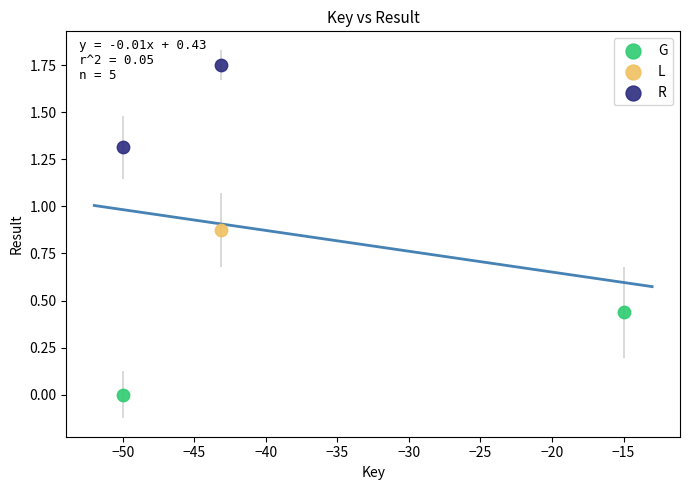

What are all the series names shown in the legend?

G, L, R